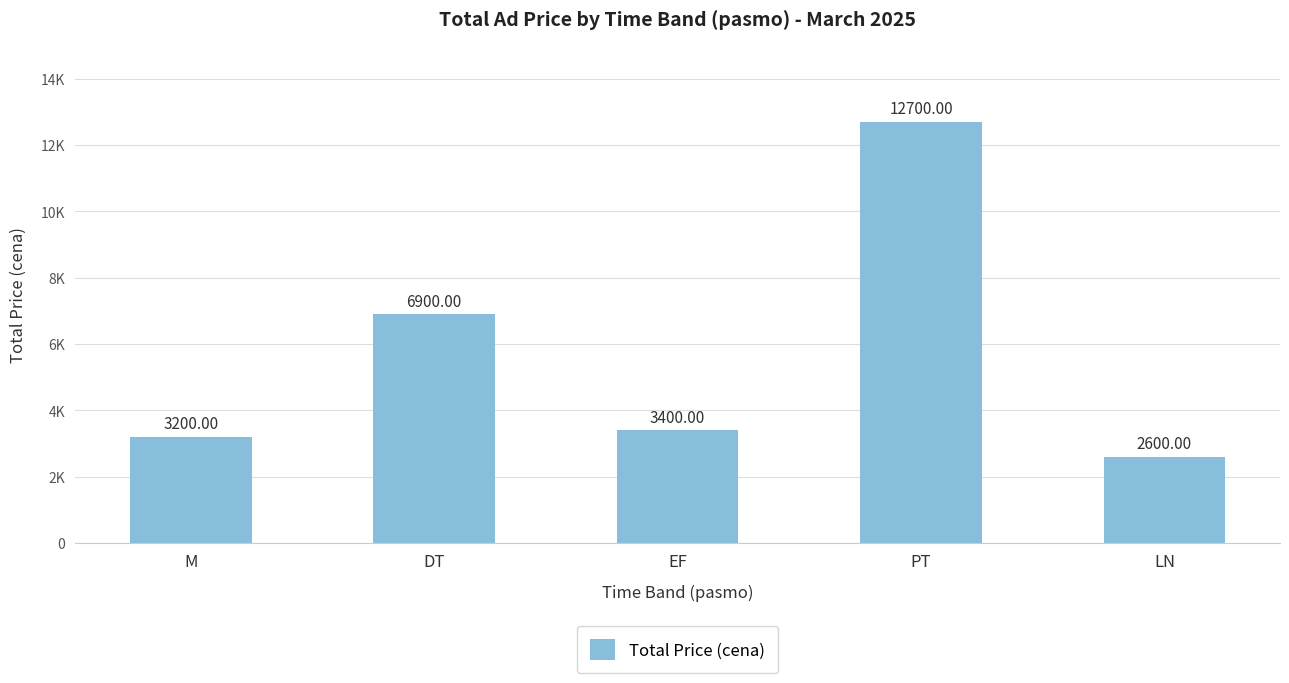

What is the difference between the second highest and second lowest values?

3700